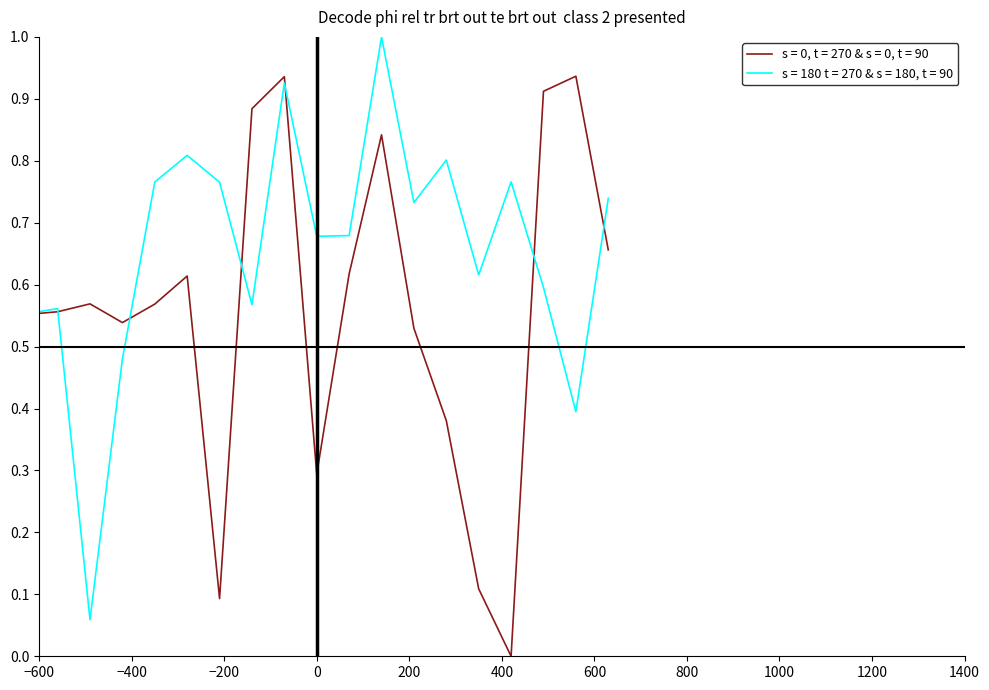

What is the greatest value displayed?

1.0